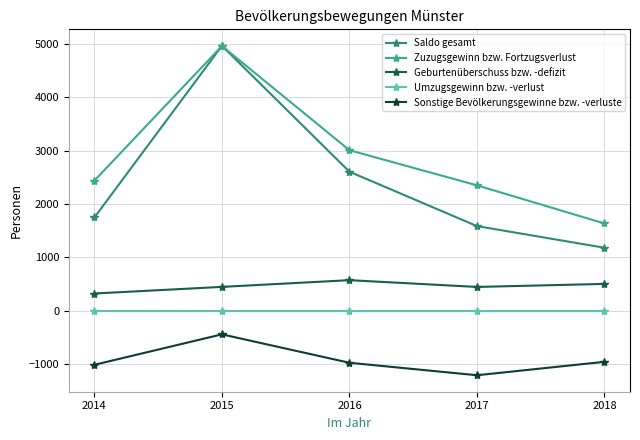

At how many categories does at least one series exceed 4469?

1